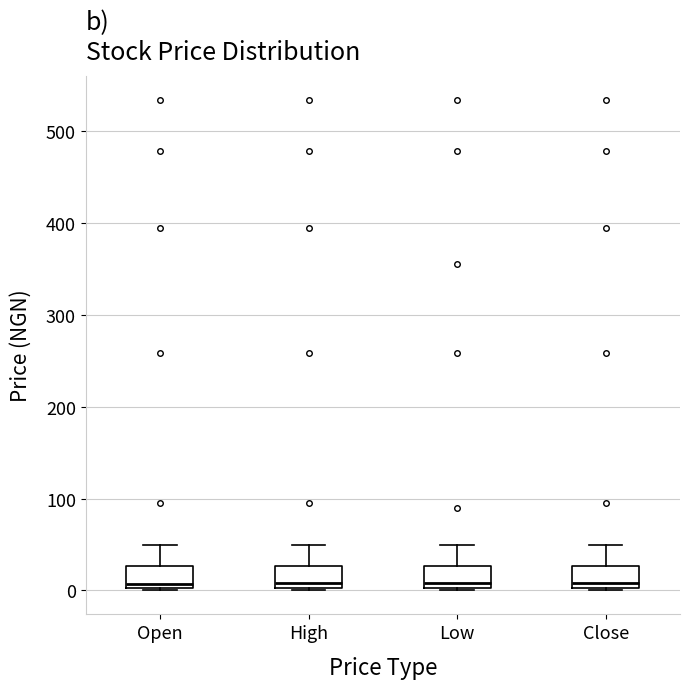

Reading left to right, transcribe this box plot: for each box, give where its median line is, the range the box spans, and where its two whiskers end, as read against the y-axis. The values are not printed on the chart, so give them approximately, as read against the axis.

Open: median 10, box 0 to 30, whiskers 0 to 50
High: median 10, box 0 to 30, whiskers 0 to 50
Low: median 10, box 0 to 30, whiskers 0 to 50
Close: median 10, box 0 to 30, whiskers 0 to 50